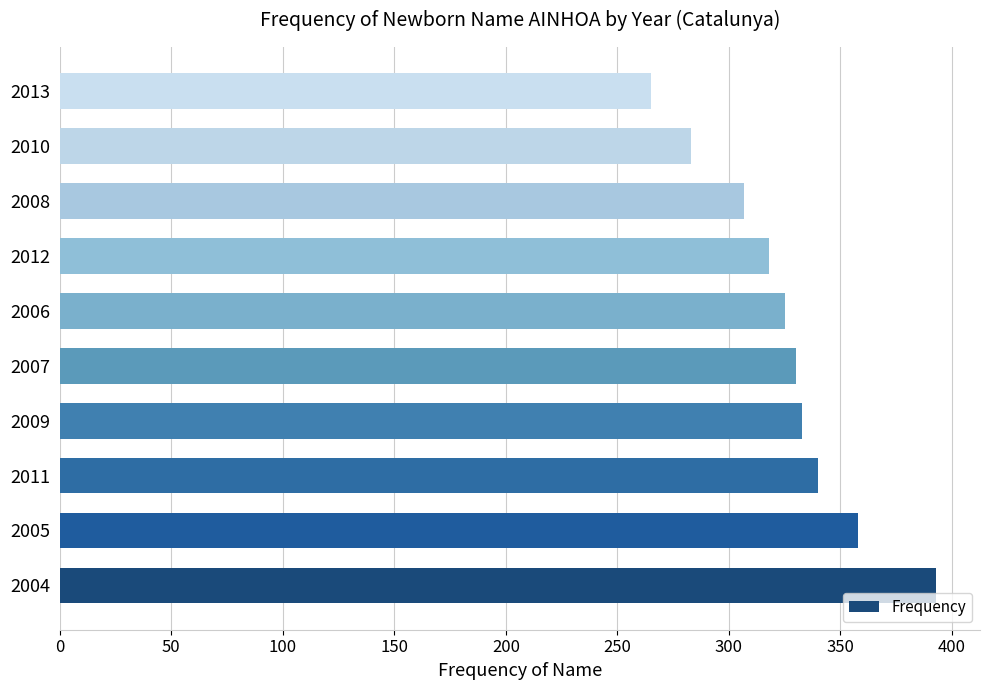

What is the difference between the values at 2004 and 2013?

128